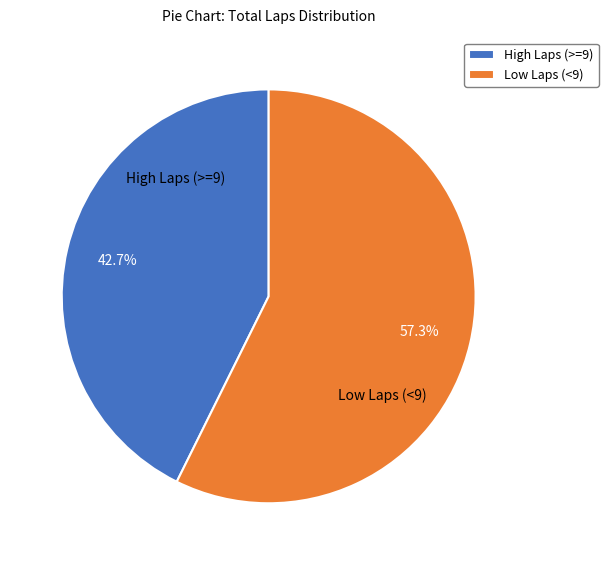

Rank the categories by value from lowest to highest.

High Laps (>=9), Low Laps (<9)